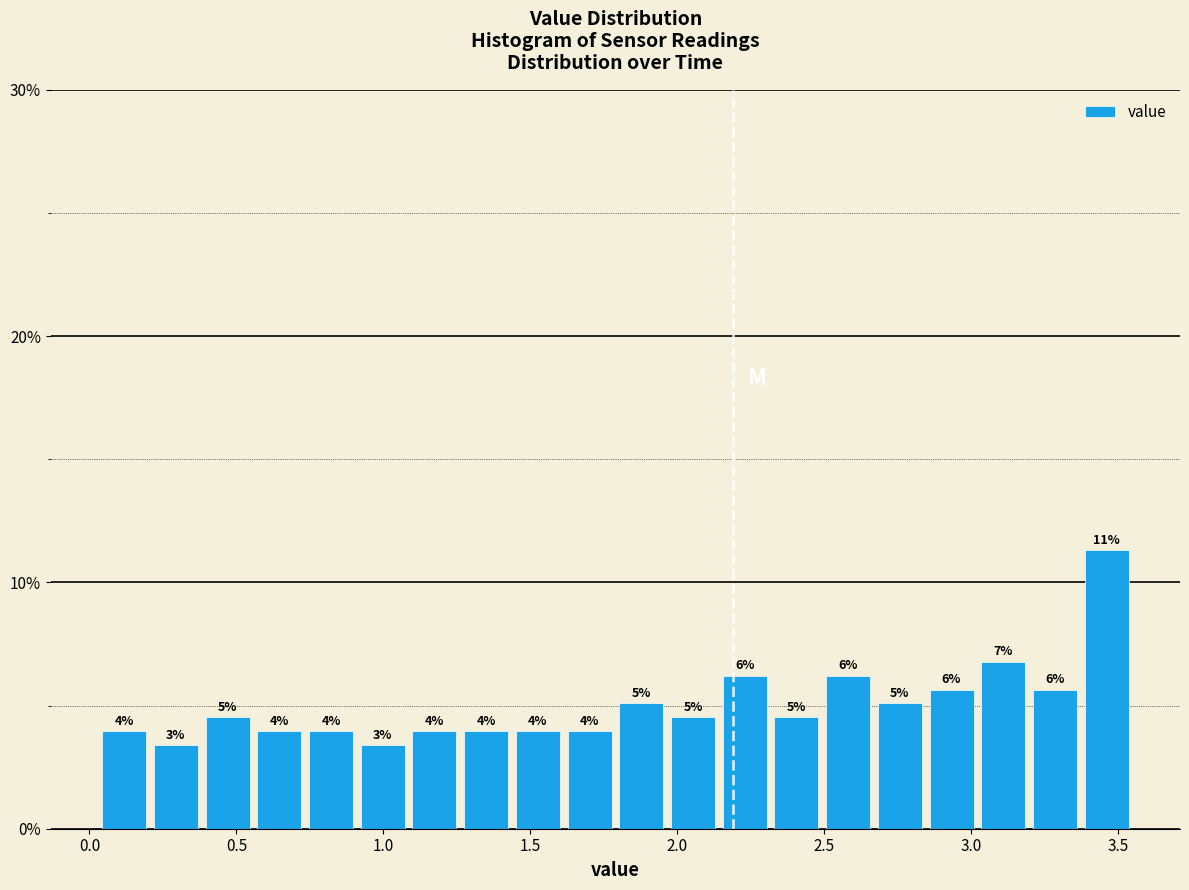

Read against the x-axis, roughly where is the centre of the tallest bar?

3.45